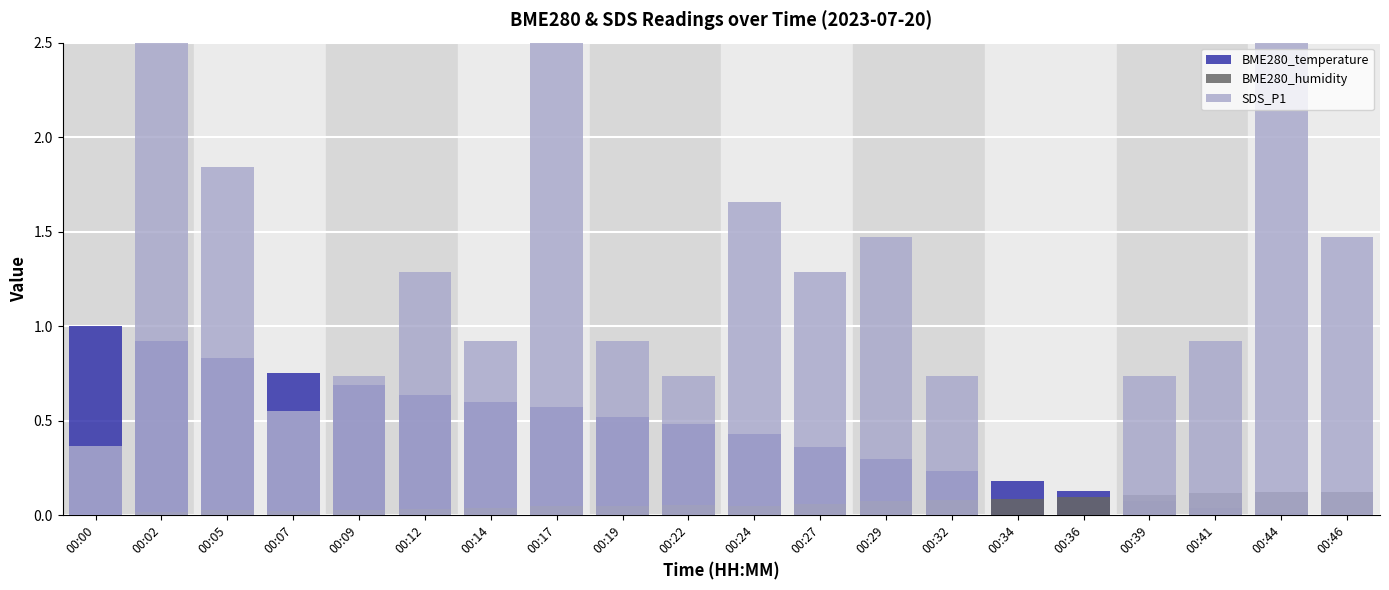

How many groups of bars are there?

20